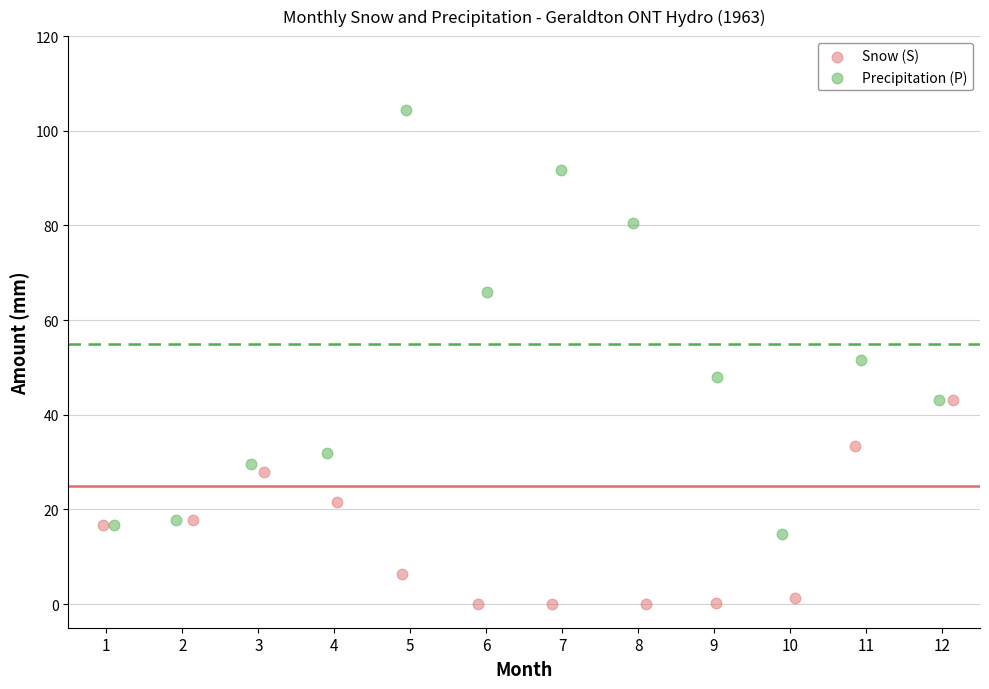

Which series contains the highest Y value?

Precipitation (P)